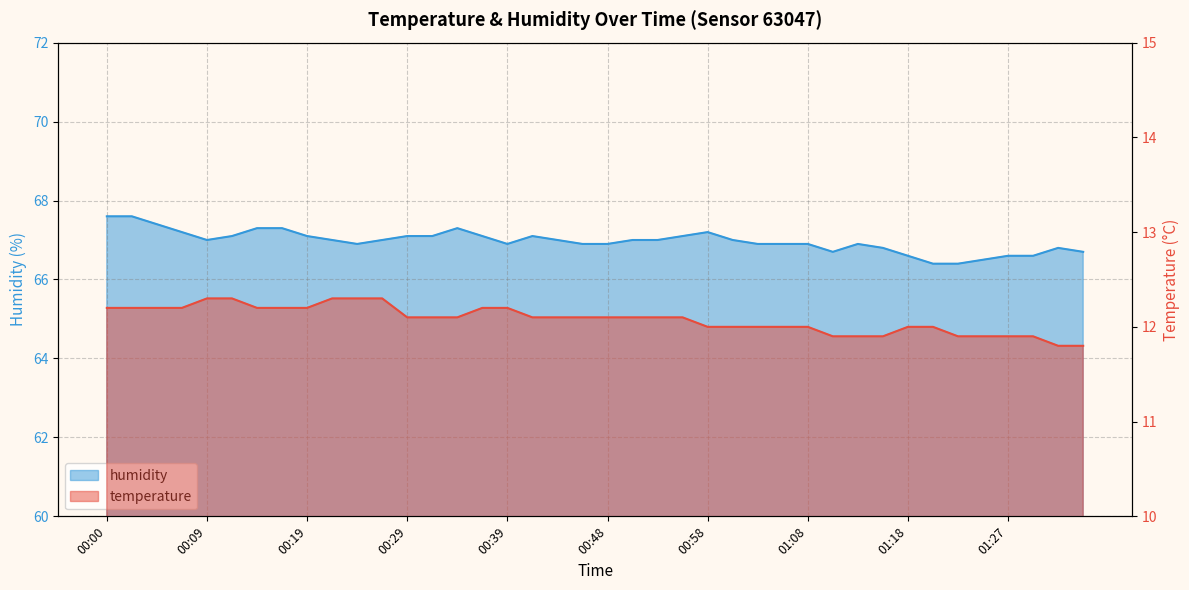

Count the number of categories in the chart.

40